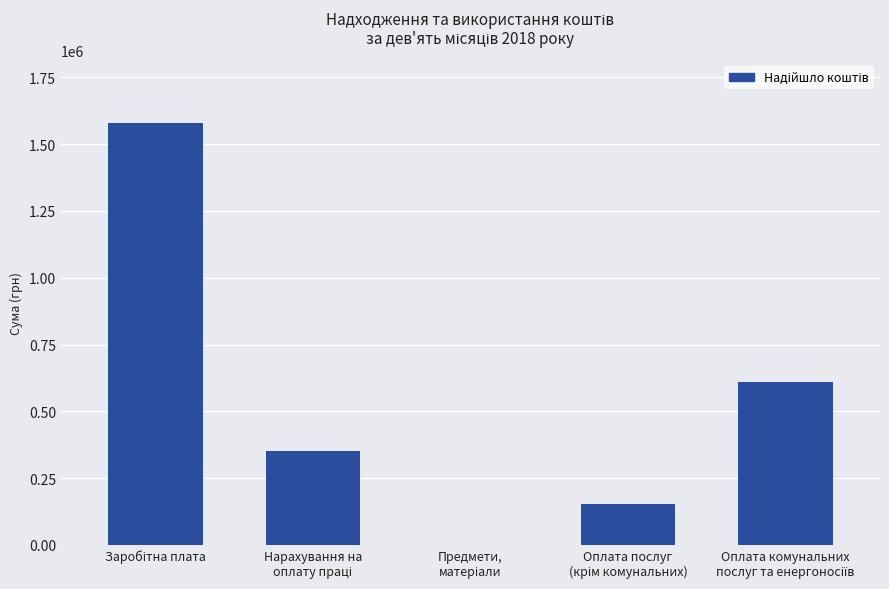

What is the greatest value displayed?

1577834.5